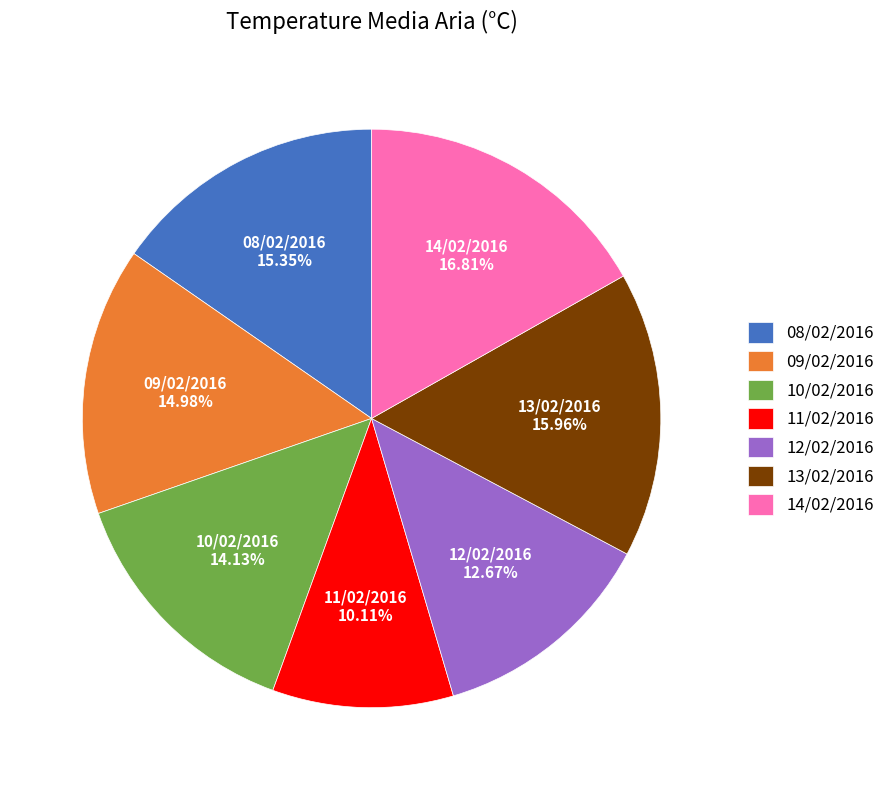

Is it true that 08/02/2016 is 21% of the pie?

False